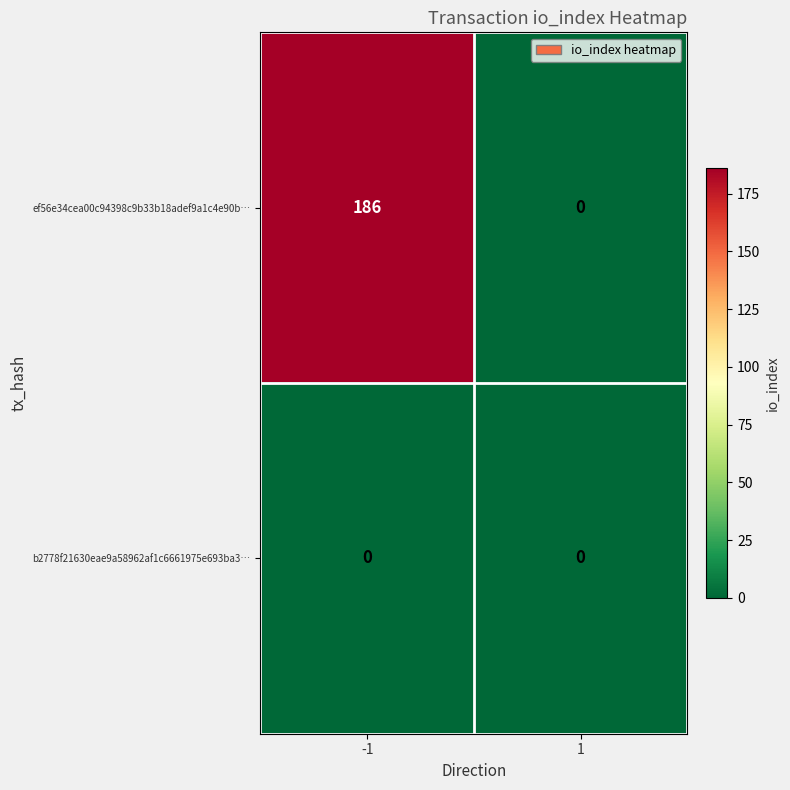

List the series in order of their overall mean, highest first.

ef56e34cea00c94398c9b33b18adef9a1c4e90b…, b2778f21630eae9a58962af1c6661975e693ba3…